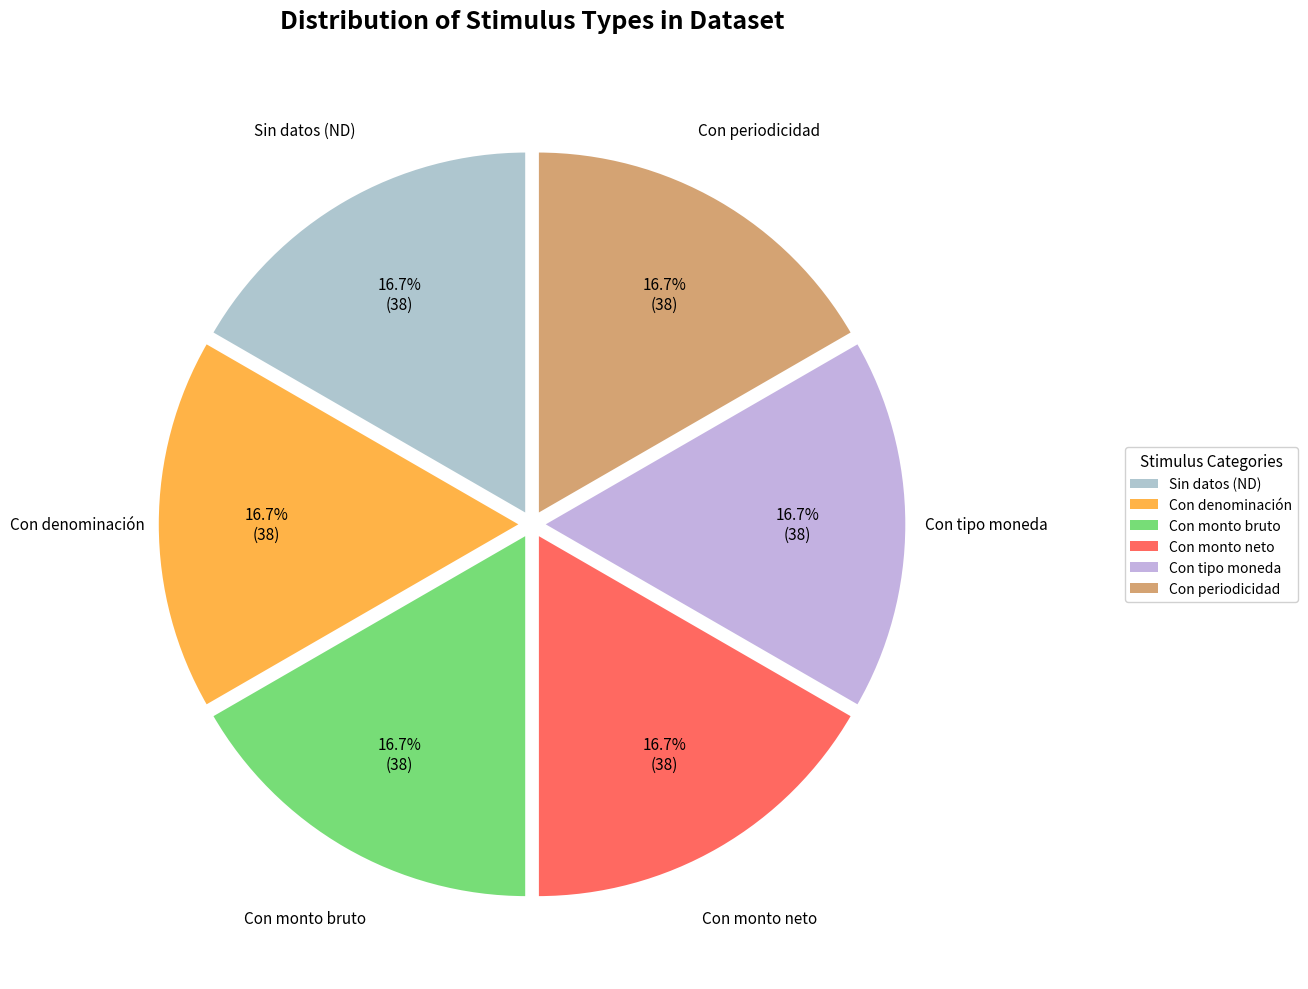

What is the ratio of the value at Con tipo moneda to the value at Con monto bruto?

1.0